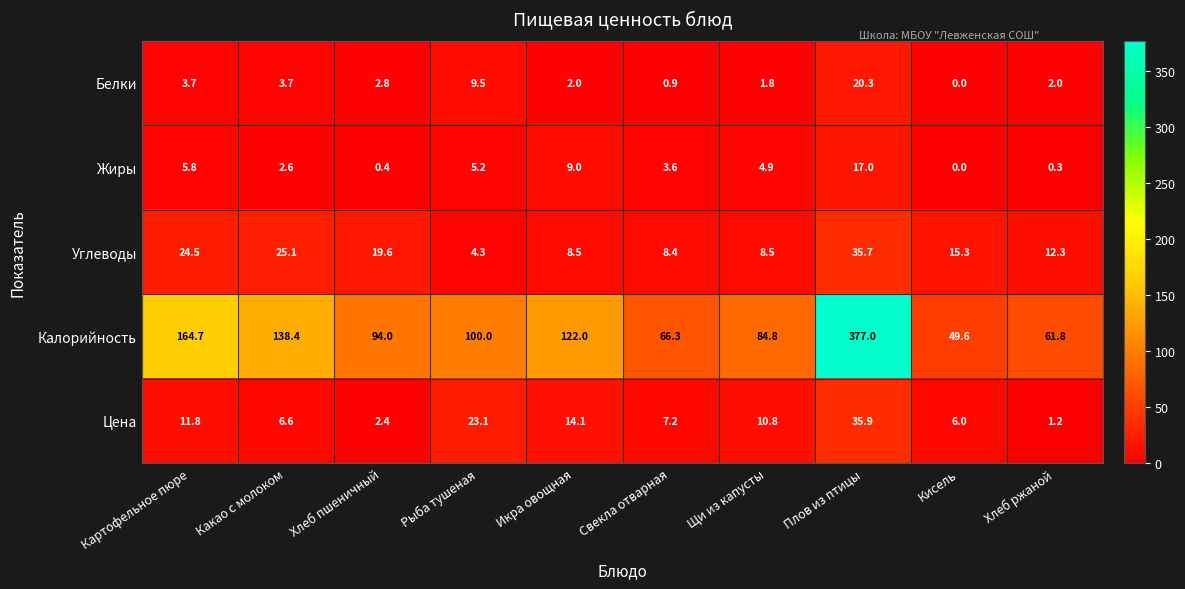

Which label corresponds to the smallest value in the chart?

Кисель